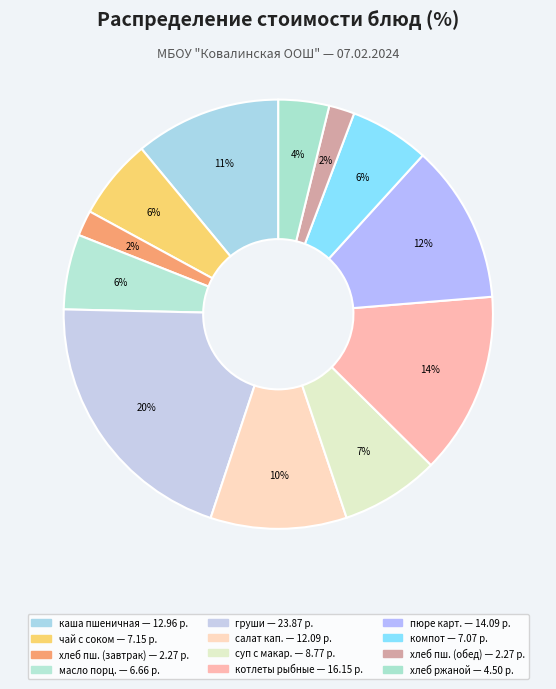

Count the number of slices in the pie.

12